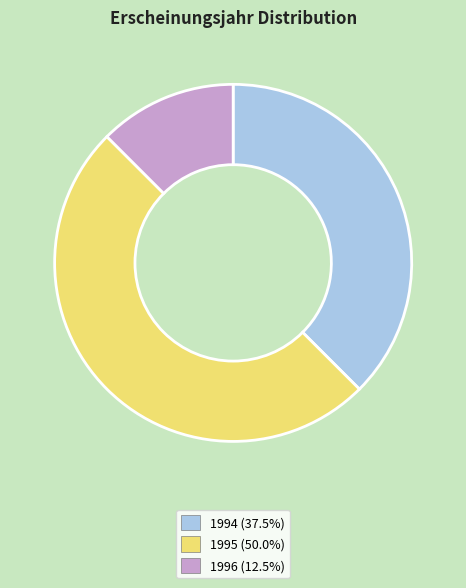

Is the sum of 1995 (50.0%) and 1994 (37.5%) greater than half?

Yes